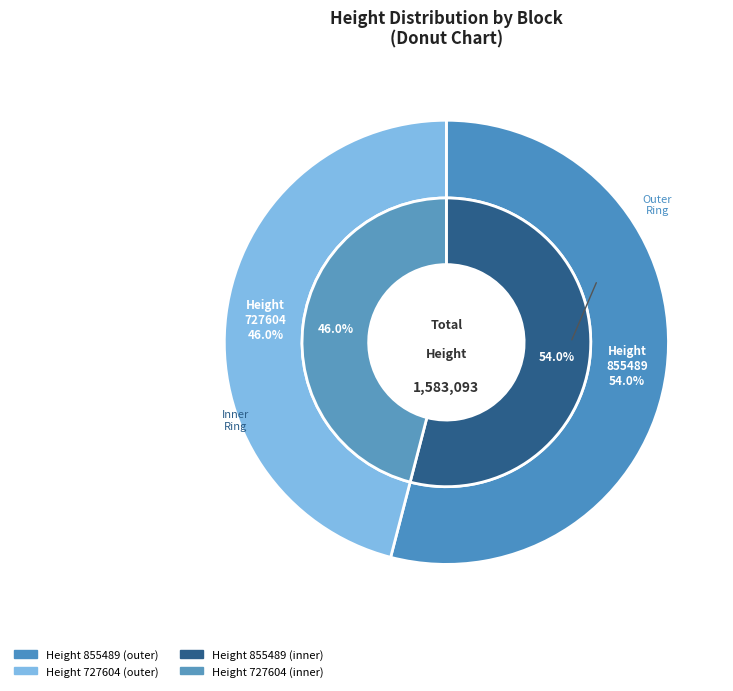

Rank the categories by value from highest to lowest.

855489, 727604